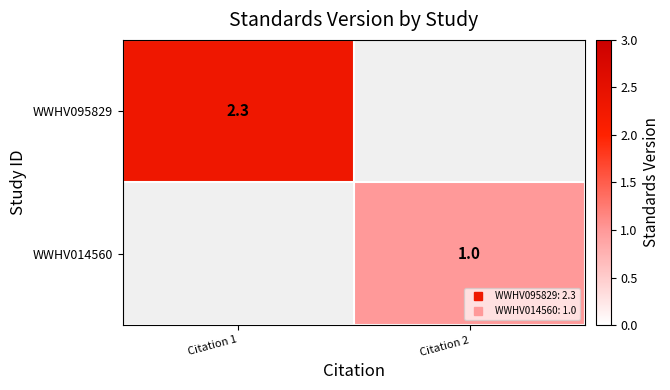

The WWHV095829 series shows 2.3 at Citation 1. True or false?

True